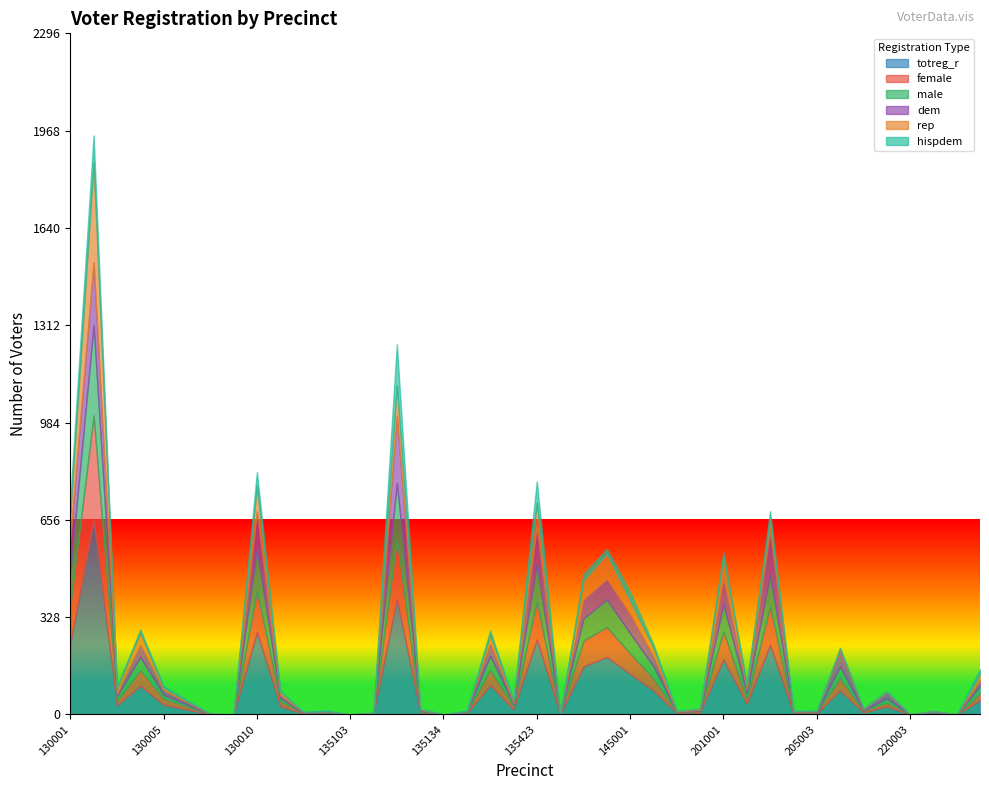

Reading right to left, transcribe all the data shown in this chart.

totreg_r: 235214=48	220006=0	220004=4	220003=0	205007=27	205006=7	205004=81	205003=4	205002=4	205001=235	201002=36	201001=186	185003=7	145008=4	145002=81	145001=137	135443=194	135425=162	135424=1	135423=253	135342=17	135318=99	135317=4	135134=0	135110=7	135109=390	135106=2	135103=0	135102=4	135101=3	130014=28	130010=278	130008=0	130007=1	130006=17	130005=33	130004=97	130003=31	130002=656	130001=240
female: 235214=23	220006=0	220004=2	220003=0	205007=13	205006=5	205004=42	205003=3	205002=3	205001=129	201002=16	201001=94	185003=5	145008=2	145002=40	145001=69	135443=101	135425=87	135424=0	135423=128	135342=10	135318=51	135317=2	135134=0	135110=3	135109=198	135106=1	135103=0	135102=2	135101=2	130014=17	130010=138	130008=0	130007=1	130006=10	130005=21	130004=52	130003=15	130002=352	130001=124
male: 235214=25	220006=0	220004=2	220003=0	205007=14	205006=2	205004=39	205003=1	205002=1	205001=106	201002=20	201001=92	185003=2	145008=2	145002=41	145001=68	135443=93	135425=75	135424=1	135423=125	135342=7	135318=48	135317=2	135134=0	135110=4	135109=192	135106=1	135103=0	135102=2	135101=1	130014=11	130010=140	130008=0	130007=0	130006=7	130005=12	130004=45	130003=16	130002=304	130001=116
dem: 235214=18	220006=0	220004=3	220003=0	205007=20	205006=4	205004=51	205003=3	205002=2	205001=150	201002=12	201001=87	185003=2	145008=1	145002=32	145001=63	135443=69	135425=63	135424=1	135423=129	135342=5	135318=40	135317=3	135134=0	135110=2	135109=227	135106=1	135103=0	135102=3	135101=1	130014=9	130010=128	130008=0	130007=0	130006=8	130005=15	130004=40	130003=7	130002=213	130001=114
rep: 235214=24	220006=0	220004=1	220003=0	205007=3	205006=2	205004=9	205003=1	205002=1	205001=38	201002=15	201001=67	185003=4	145008=3	145002=32	145001=47	135443=85	135425=65	135424=0	135423=79	135342=7	135318=31	135317=0	135134=0	135110=3	135109=103	135106=1	135103=0	135102=0	135101=1	130014=12	130010=87	130008=0	130007=1	130006=4	130005=10	130004=42	130003=23	130002=337	130001=85
hispdem: 235214=14	220006=0	220004=0	220003=0	205007=3	205006=0	205004=3	205003=1	205002=2	205001=27	201002=4	201001=20	185003=0	145008=0	145002=11	145001=29	135443=16	135425=21	135424=0	135423=72	135342=2	135318=14	135317=3	135134=0	135110=0	135109=138	135106=0	135103=0	135102=3	135101=1	130014=4	130010=46	130008=0	130007=0	130006=3	130005=5	130004=11	130003=0	130002=90	130001=48